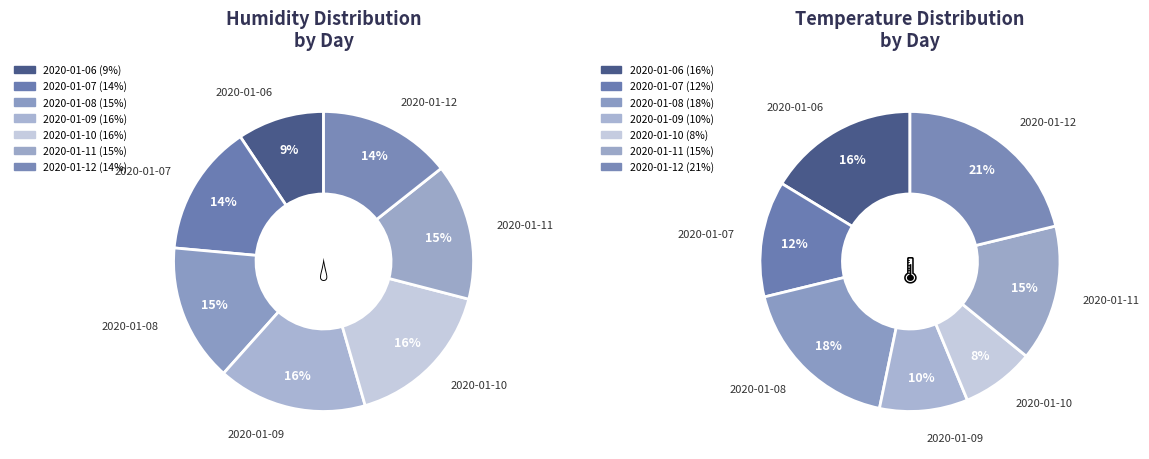

How many segments does this pie chart have?

7